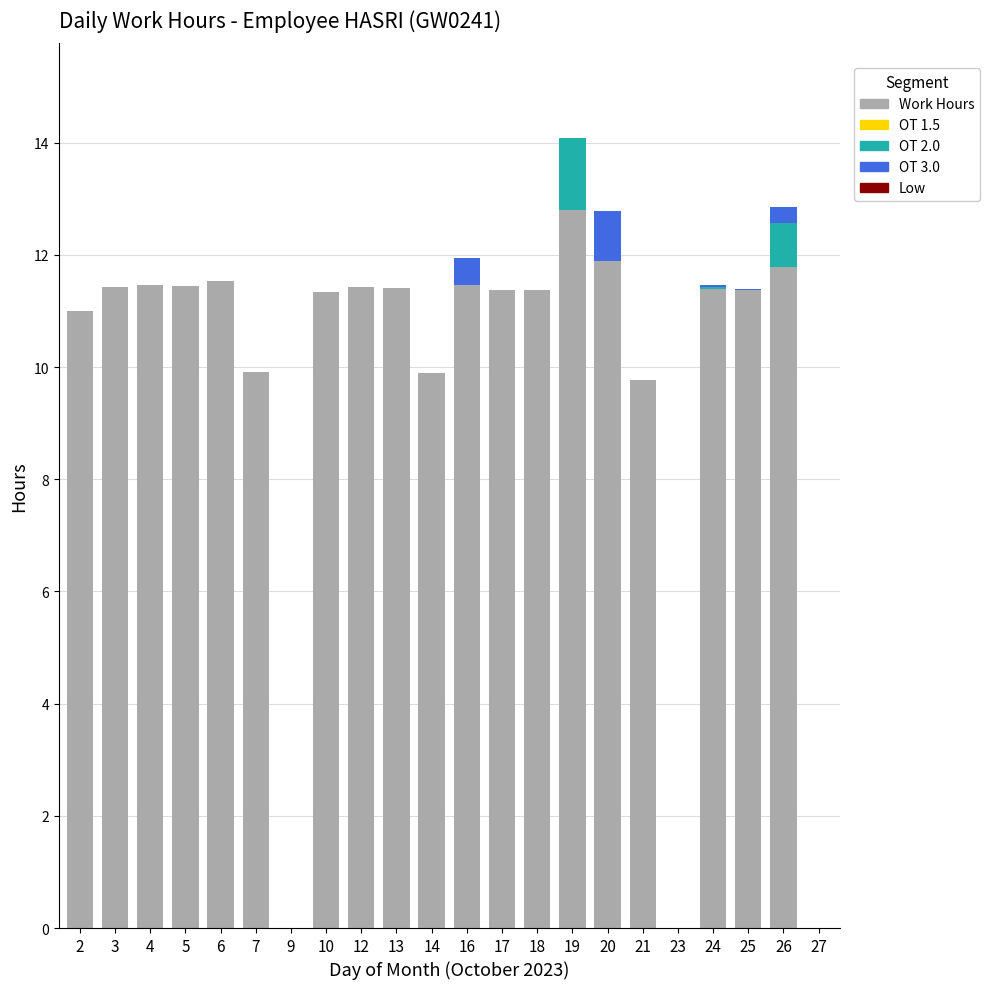

Is it true that Work Hours equals 9.9 at 7?

True